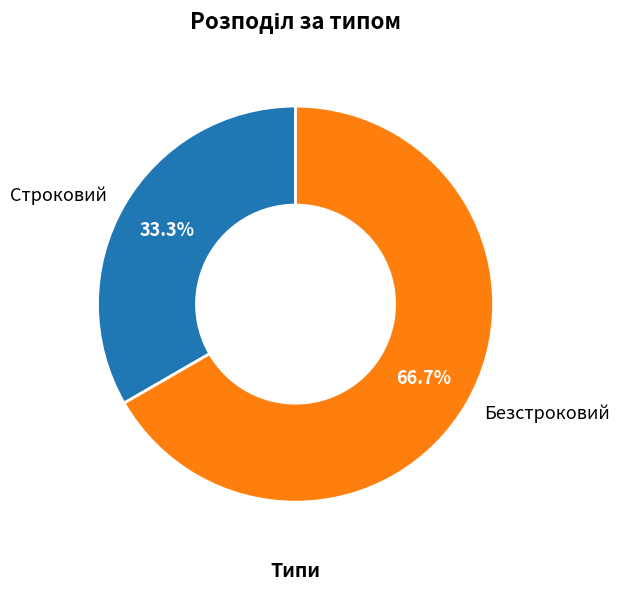

What is the ratio of the value at Строковий to the value at Безстроковий?

0.5